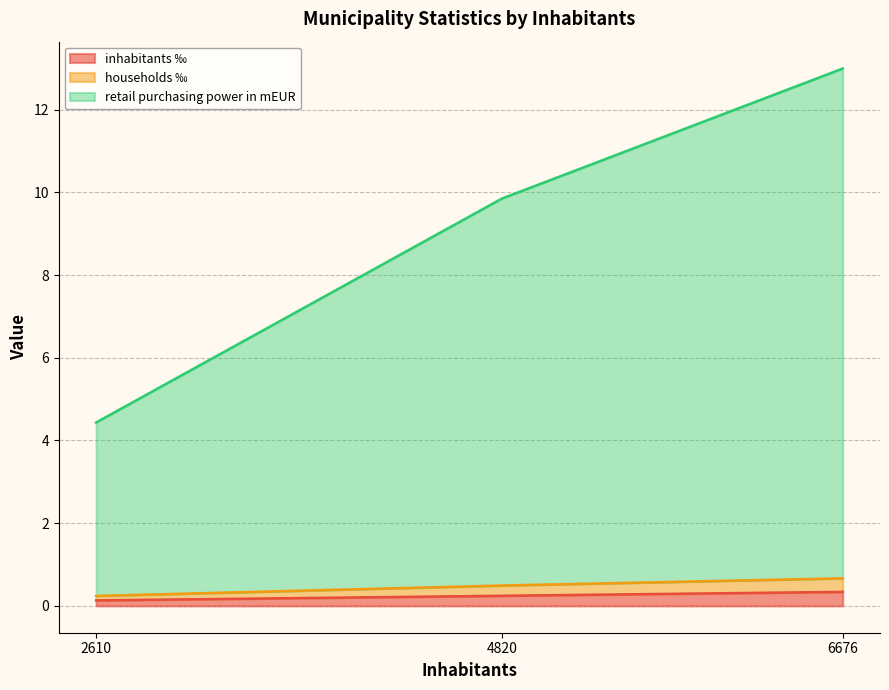

What is the total value across all series at 6676?

13.0